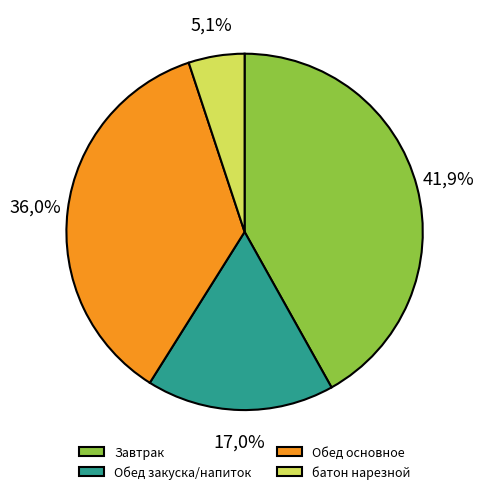

Does кофейный напиток account for over 50% of the chart?

No